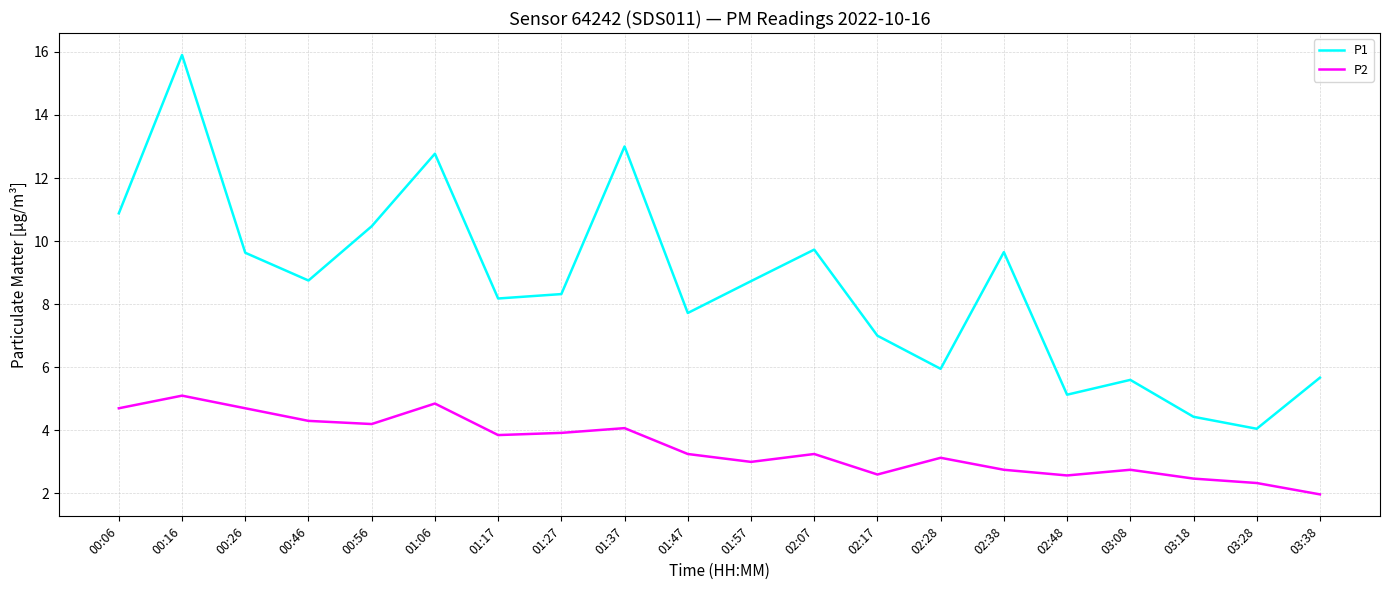

What is the difference between the P1 values at 02:38 and 00:56?

0.8